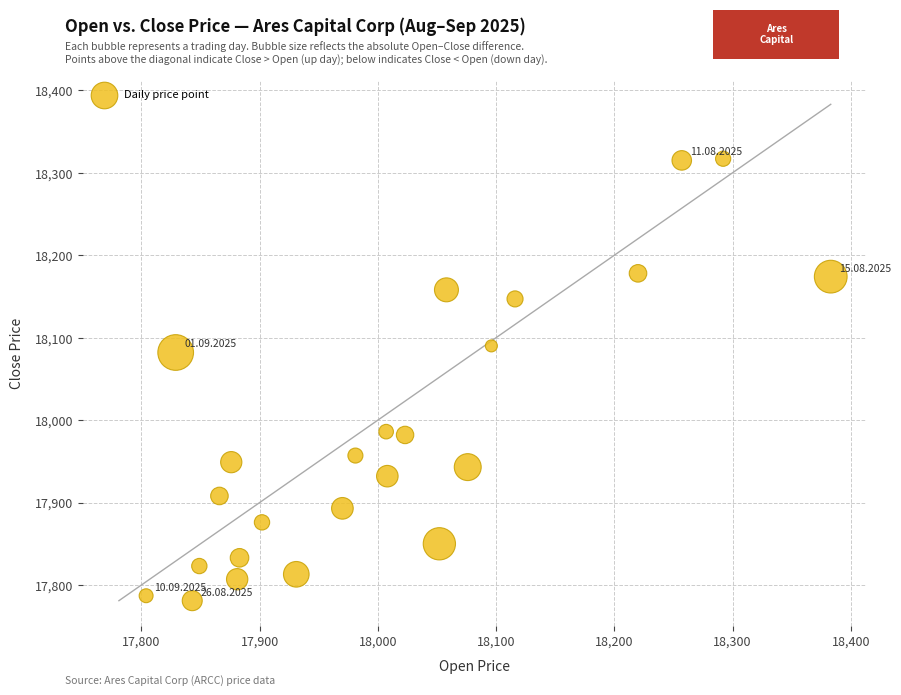

What is the range of X values (max minus min)?

579